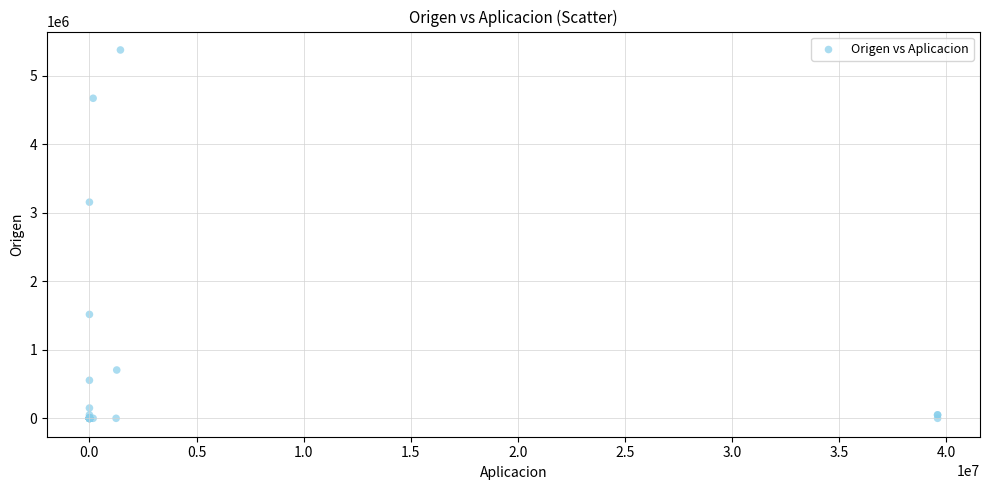

What Y value in the scatter plot is closest to 2688048?

3154780.0